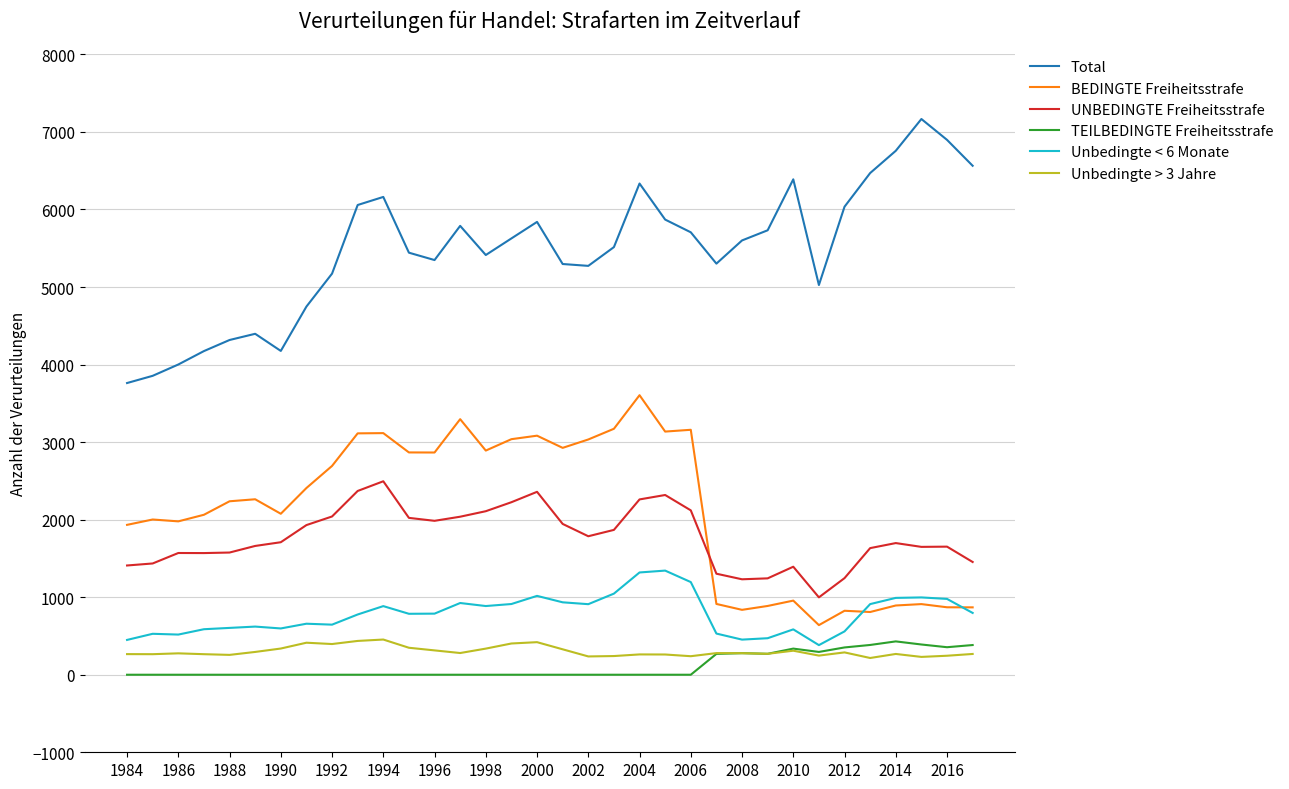

Which series has the largest total across all categories?

Total